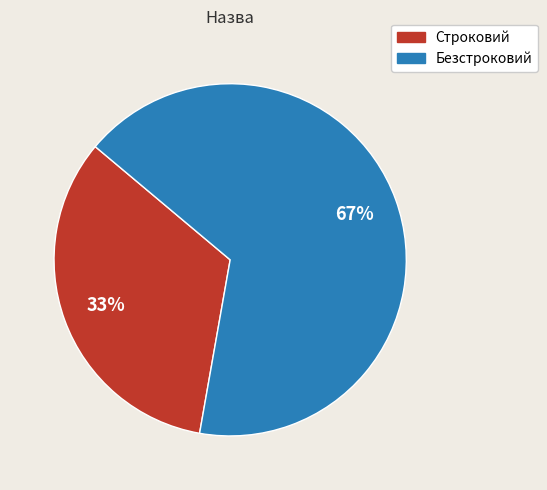

Which slice is the smallest?

Строковий